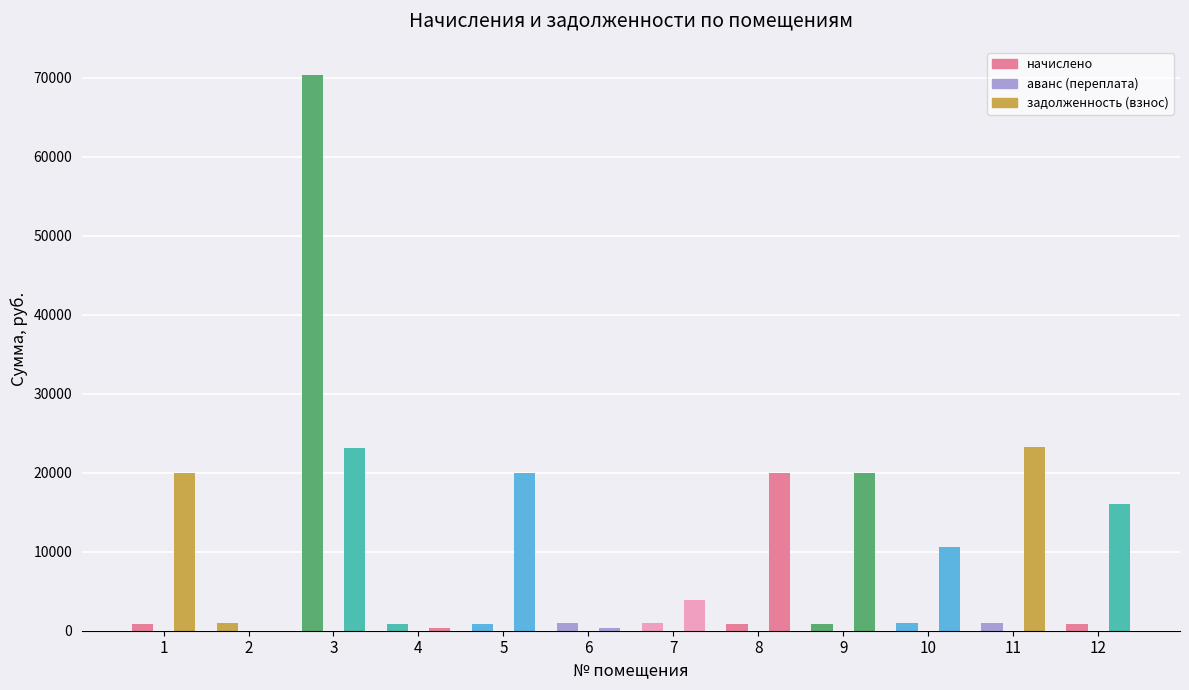

Which series has the widest spread of values?

начислено